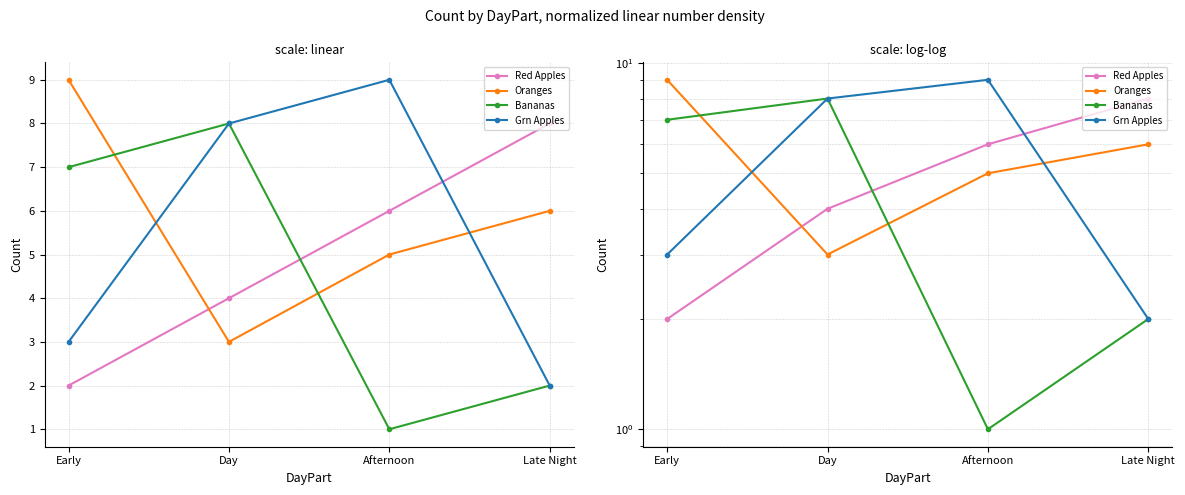

Is it true that Grn Apples equals 2 at Day?

False